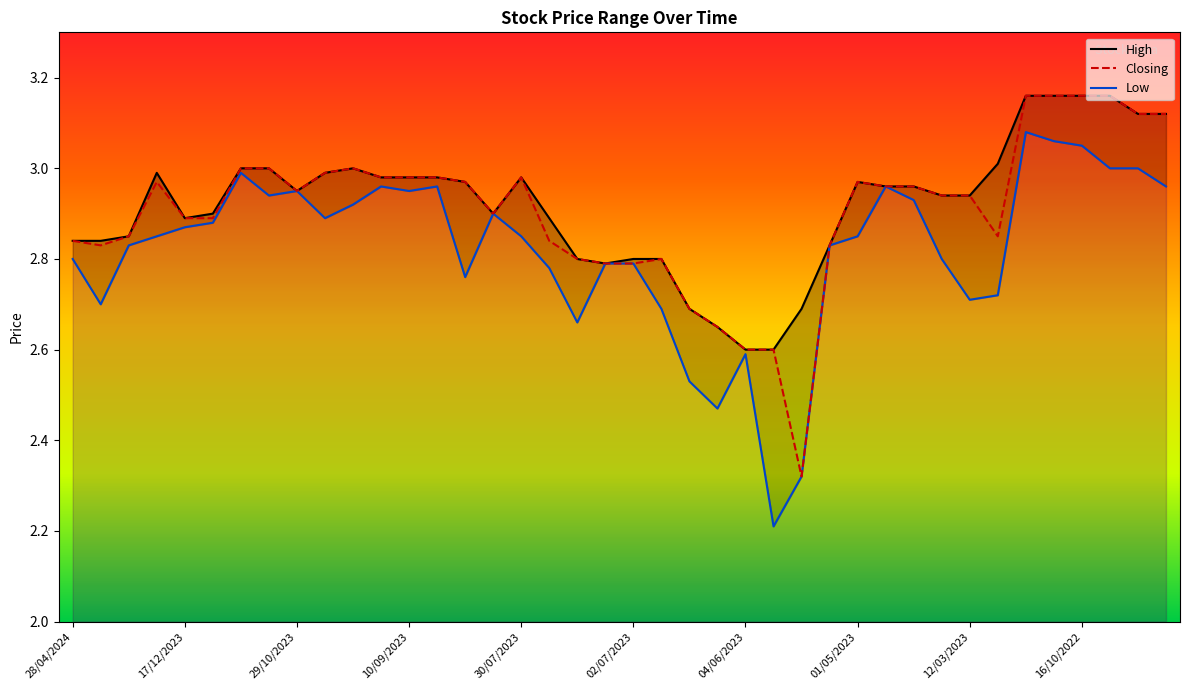

Is it true that Closing equals 2.6 at 04/06/2023?

True